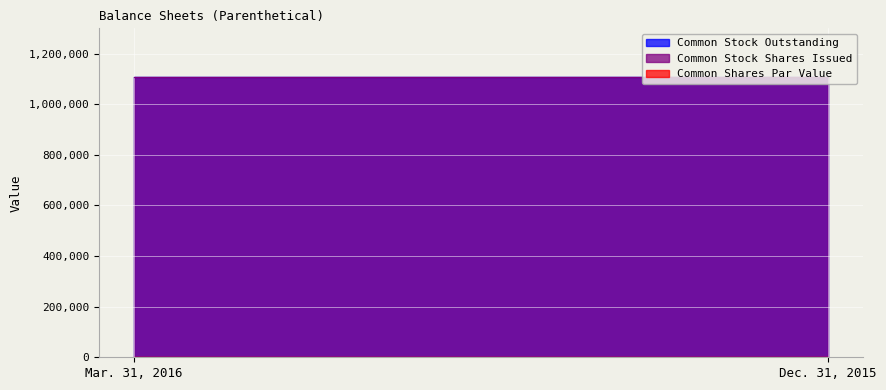

What is the difference between the highest and lowest values at Mar. 31, 2016?

1108596.0